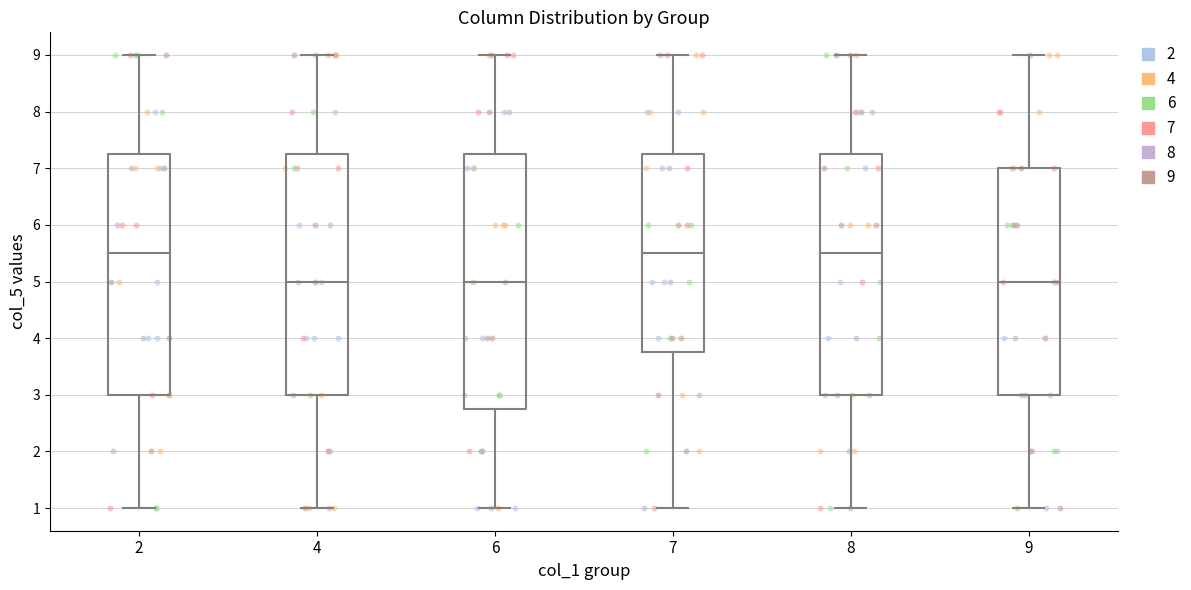

Reading left to right, read every box against the y-axis: the position of its median line, the range the box covers, and the ends of its whiskers. The values are not printed on the chart, so give them approximately, as read against the axis.

2: median 5.5, box 3.0 to 7.3, whiskers 1.0 to 9.0
4: median 5.0, box 3.0 to 7.3, whiskers 1.0 to 9.0
6: median 5.0, box 2.8 to 7.3, whiskers 1.0 to 9.0
7: median 5.5, box 3.8 to 7.3, whiskers 1.0 to 9.0
8: median 5.5, box 3.0 to 7.3, whiskers 1.0 to 9.0
9: median 5.0, box 3.0 to 7.0, whiskers 1.0 to 9.0